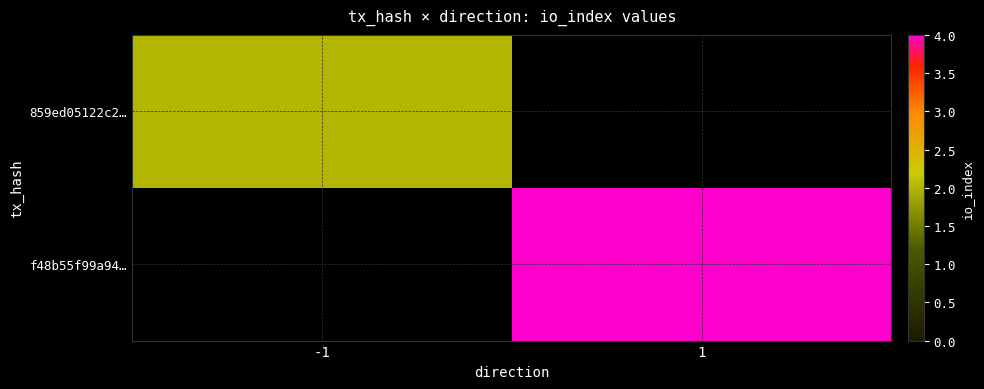

The value of f48b55f99a94… at 1 is 2.2. True or false?

False